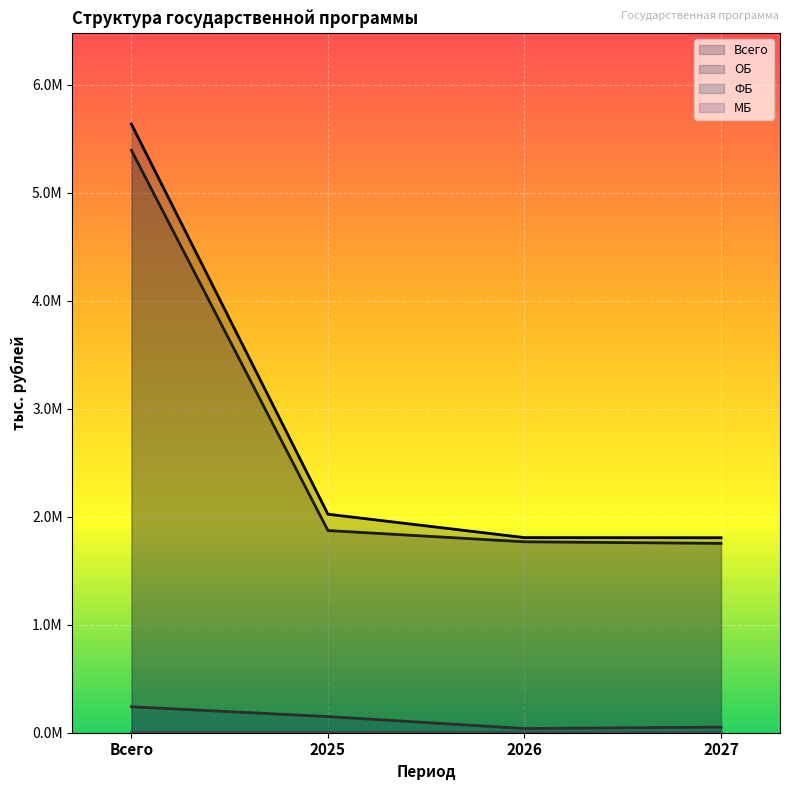

Which category has the highest value in the ОБ series?

Всего